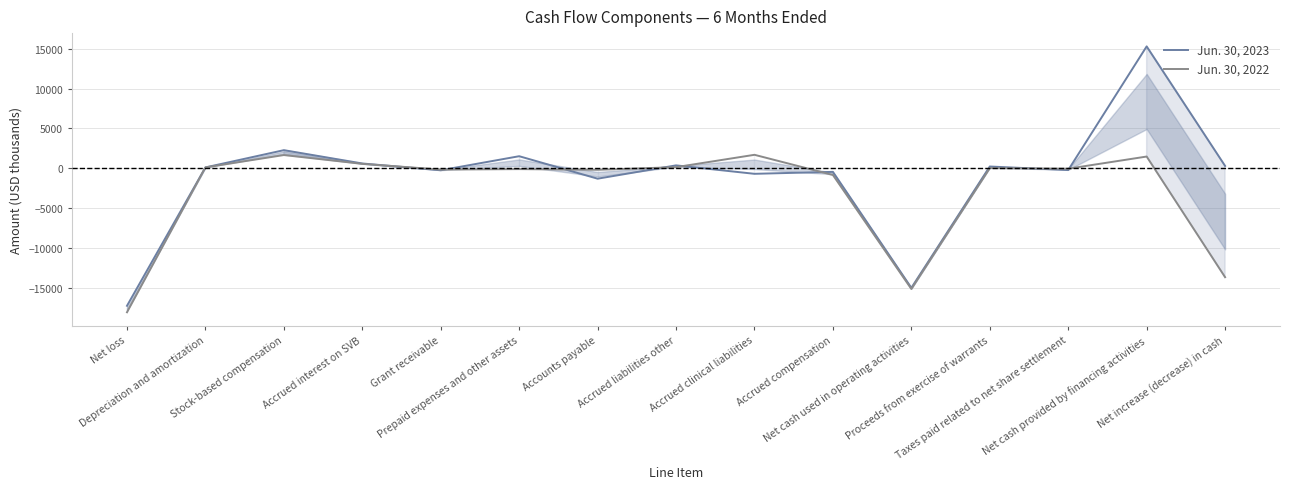

How many values in Jun. 30, 2022 are below zero?

8